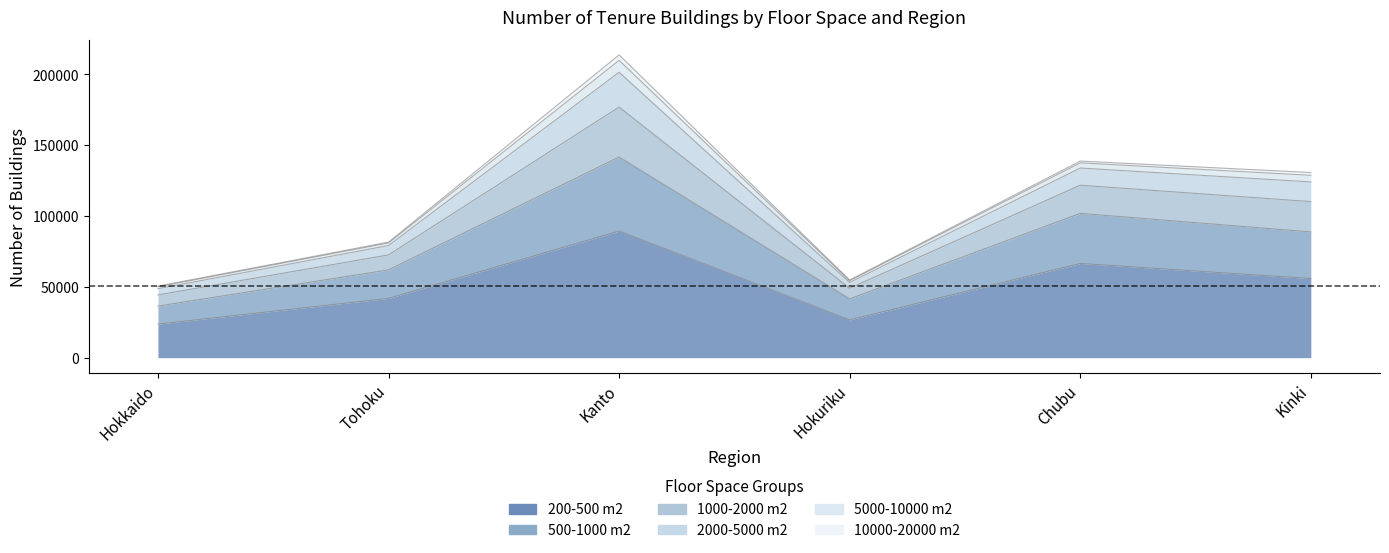

What position from the right is Tohoku?

5